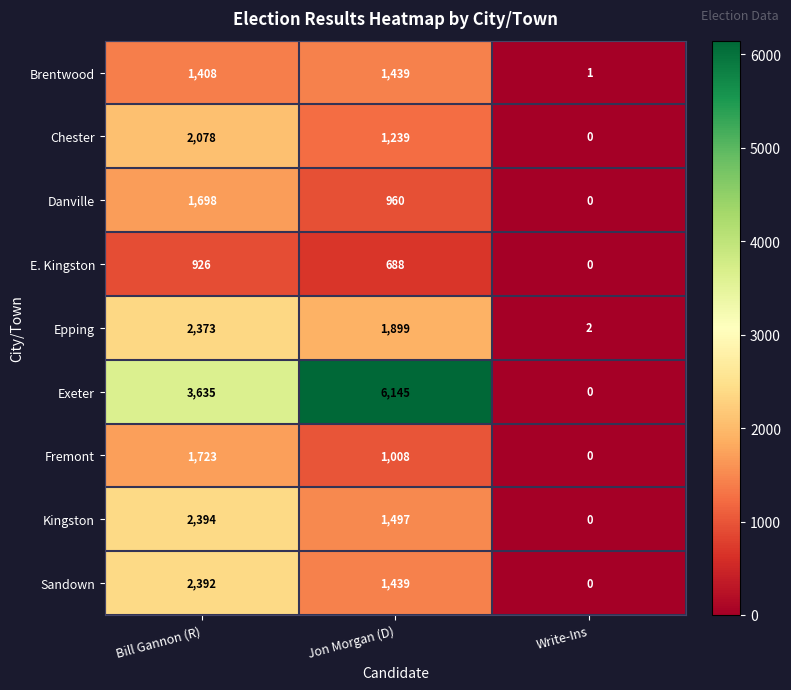

What is the total value across all series at Bill Gannon (R)?

18627